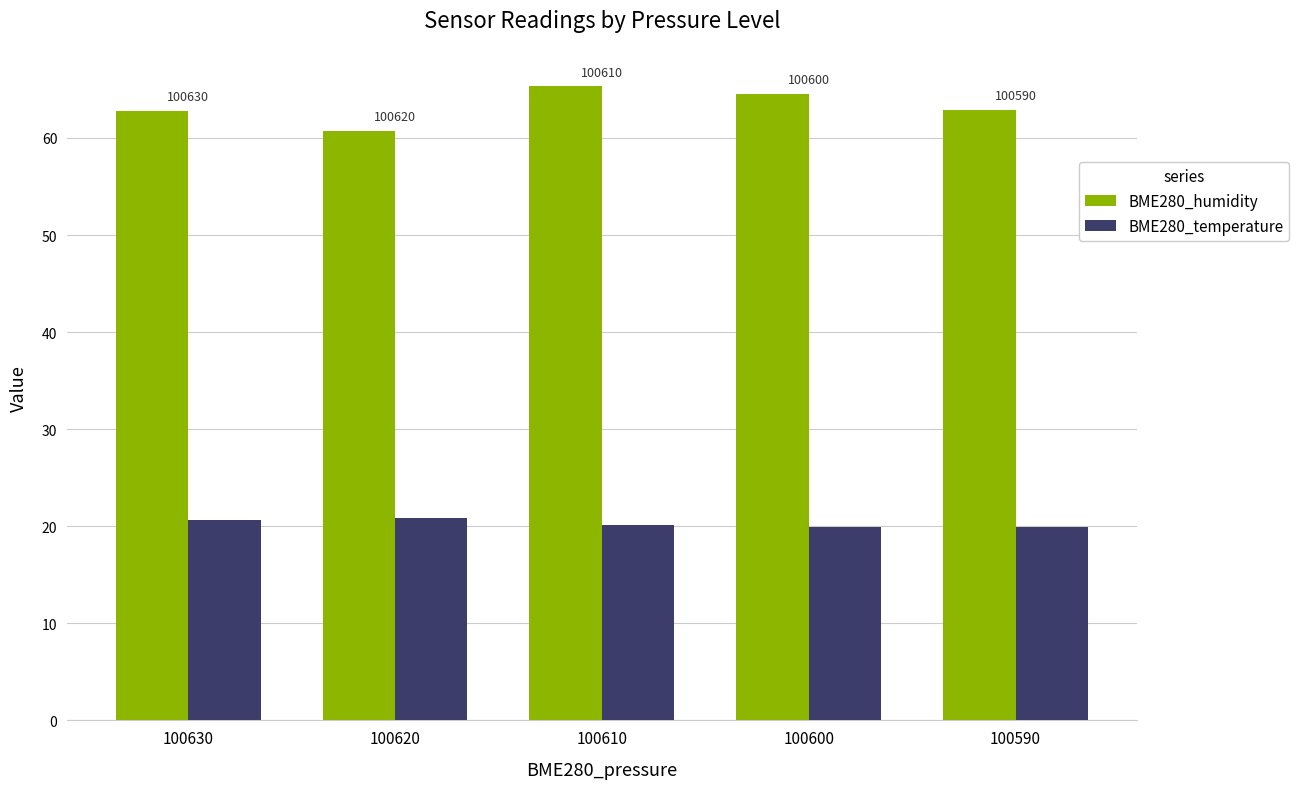

How many bars are there in total?

10